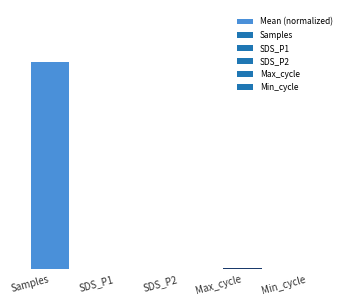

Reading left to right, transcribe all the data shown in this chart.

Samples=1.0	SDS_P1=0.0	SDS_P2=0.0	Max_cycle=0.0	Min_cycle=0.0